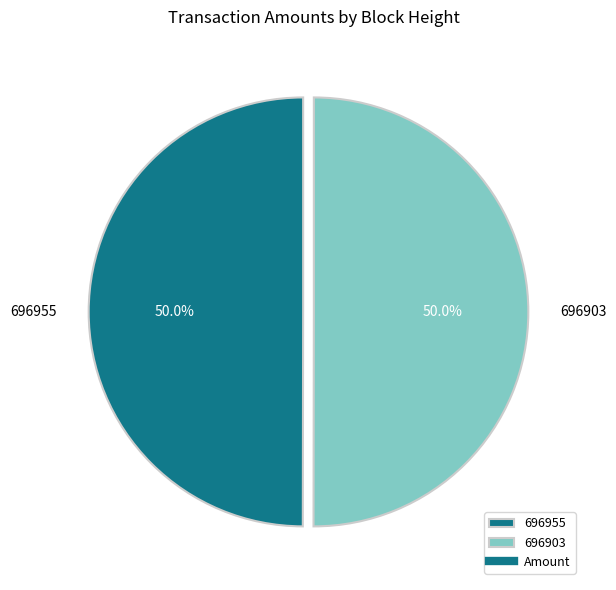

How much of the chart is everything except 696903?

50.0%